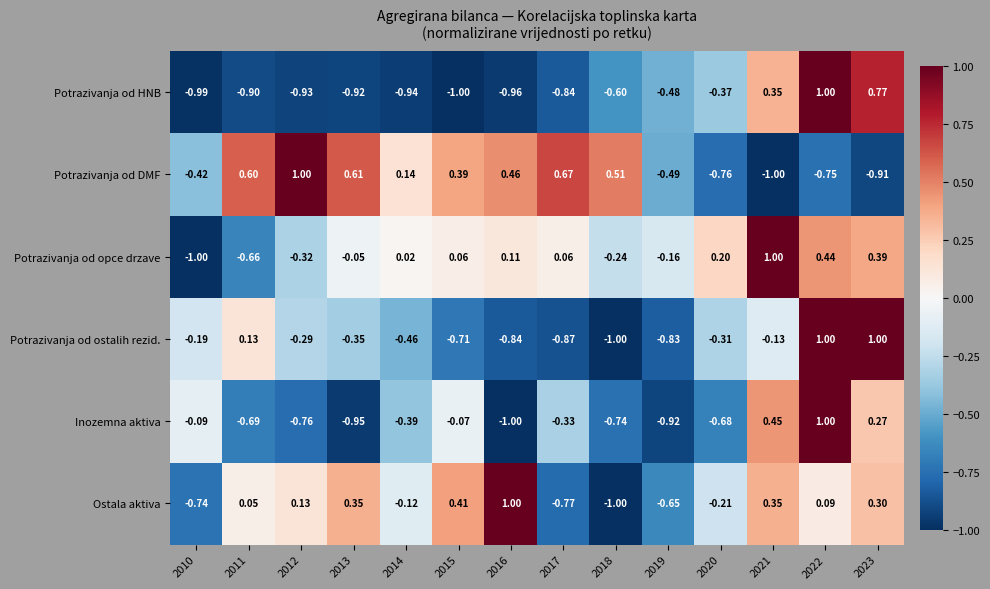

Which series changed the most between 2010 and 2013?

Ostala aktiva